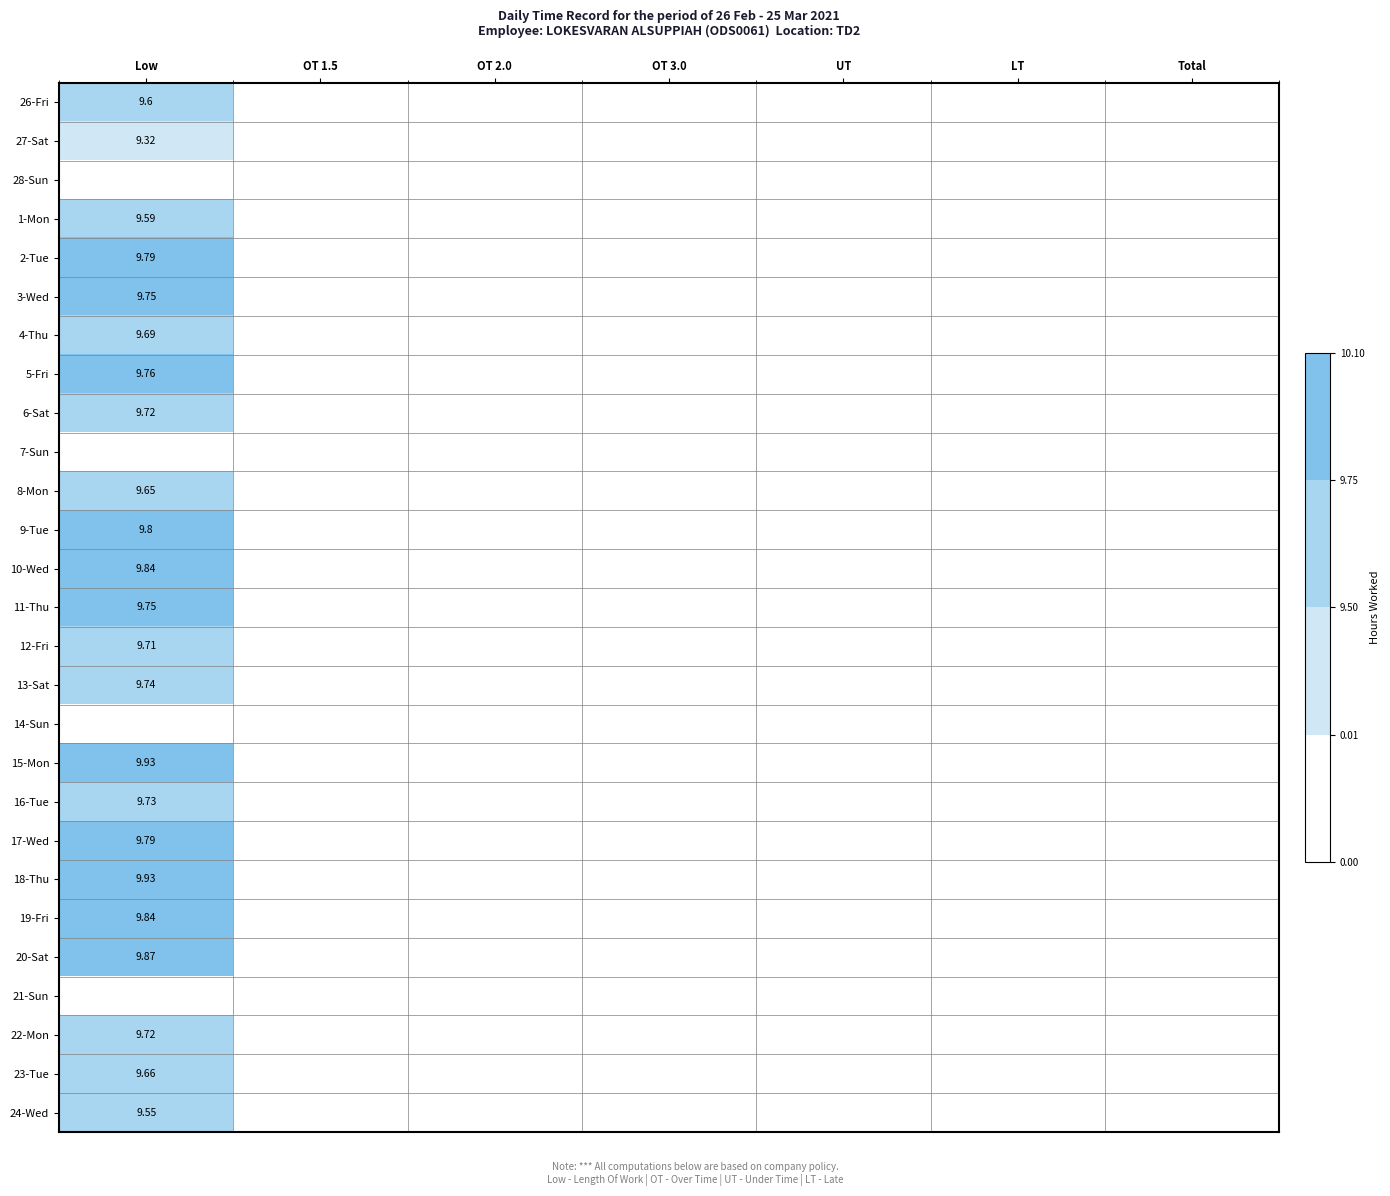

List the labels in order of 15-Mon value, smallest first.

OT 1.5, OT 2.0, OT 3.0, UT, LT, Total, Low